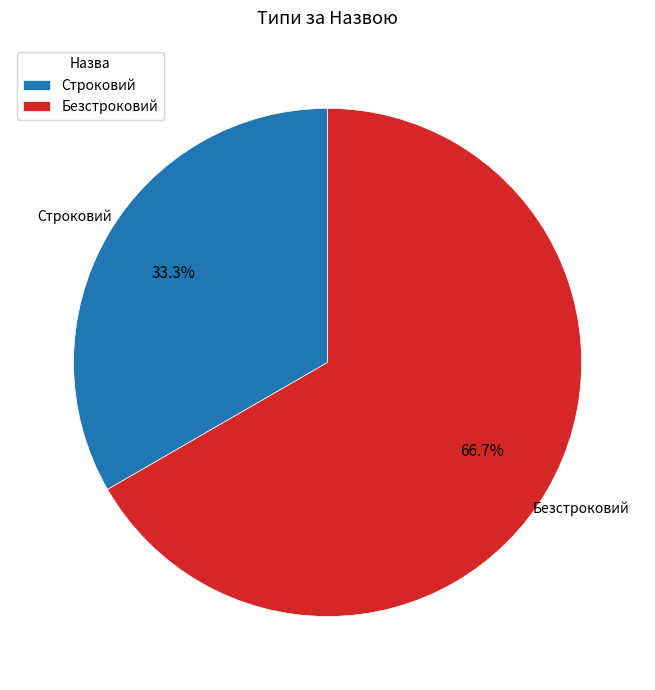

How many slices are in this pie chart?

2